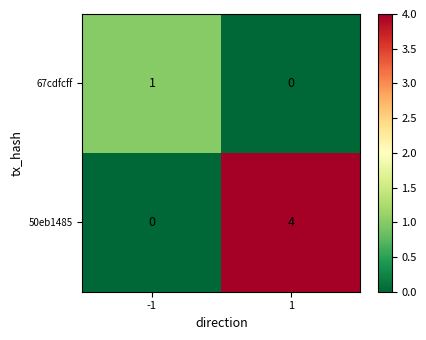

True or false: 50eb1485 has a value of 0 at -1.

True